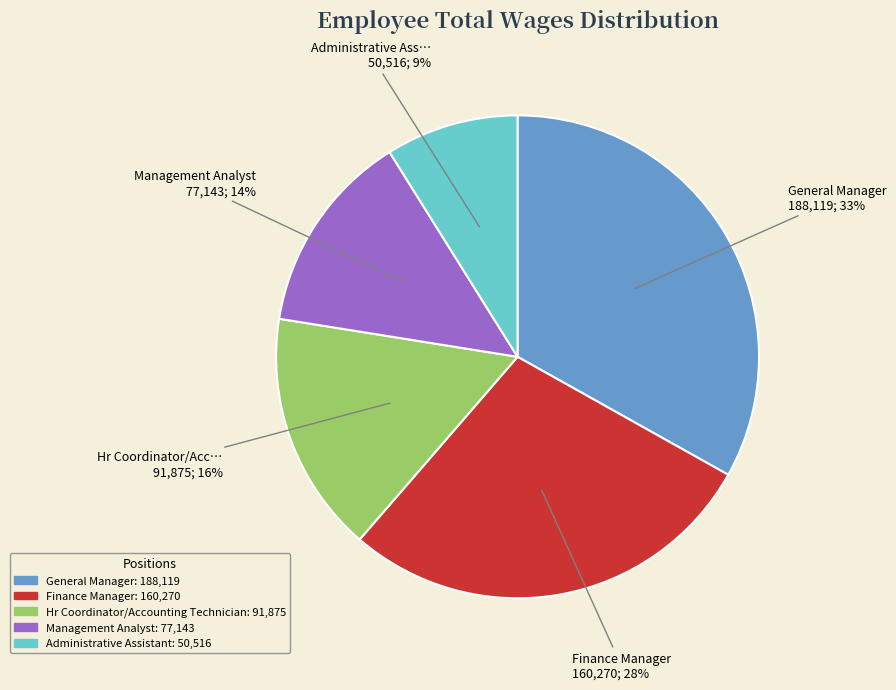

To the nearest percent, what is the average slice percentage?

20%